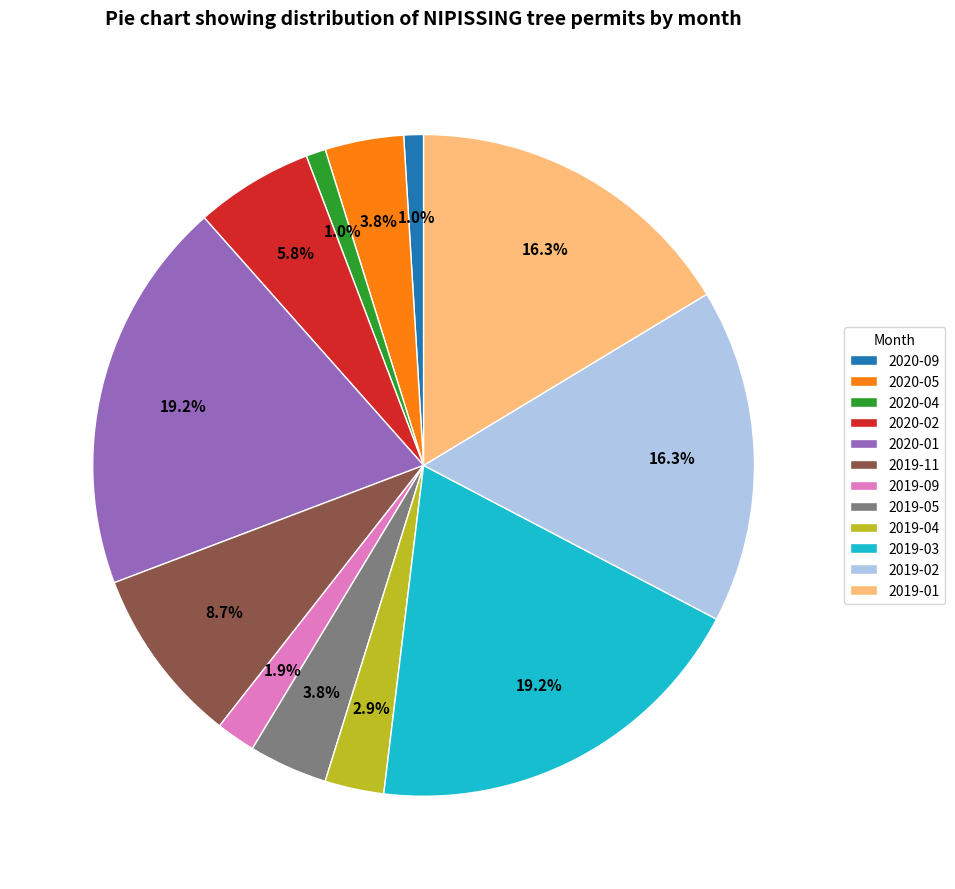

What percentage is NOT represented by 2020-02?

94.2%